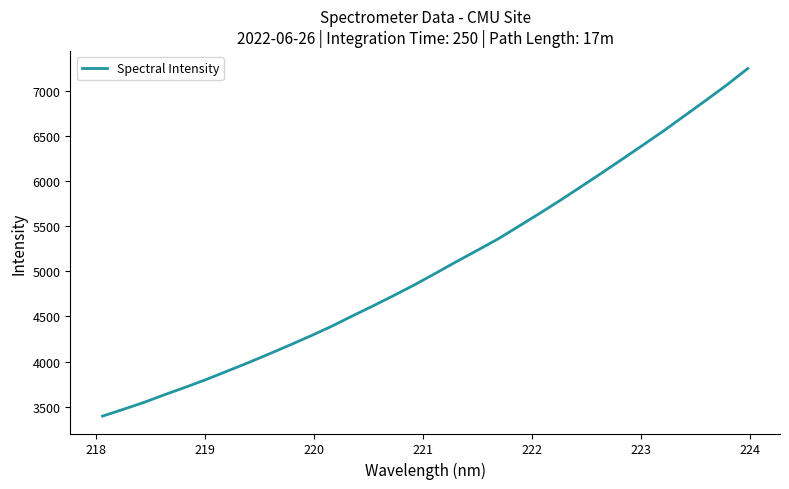

What is the minimum value shown in the chart?

3397.0